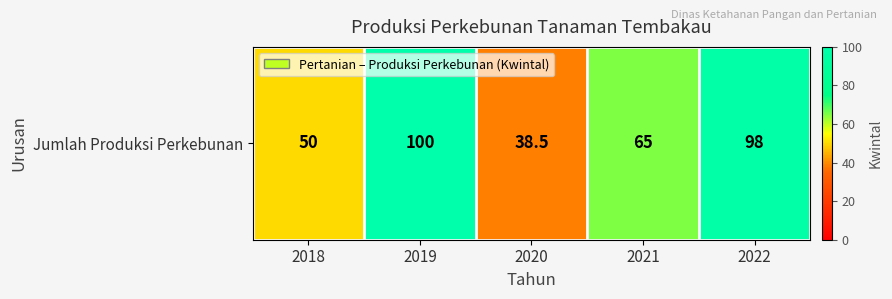

What is the sum of all values?

351.5